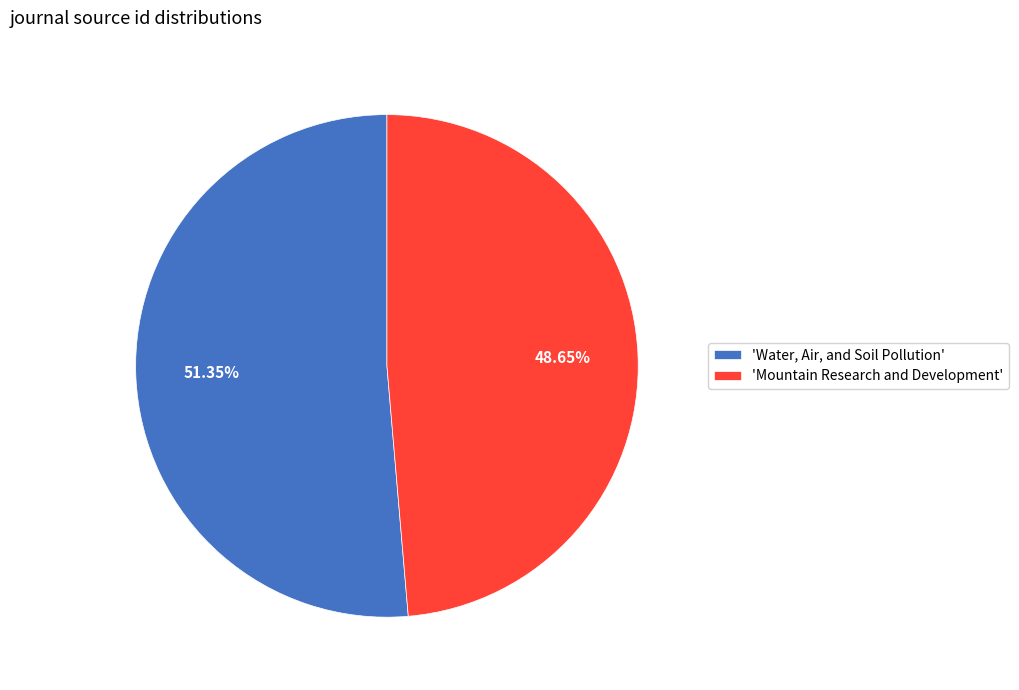

Is the sum of 'Water, Air, and Soil Pollution' and 'Mountain Research and Development' greater than half?

Yes